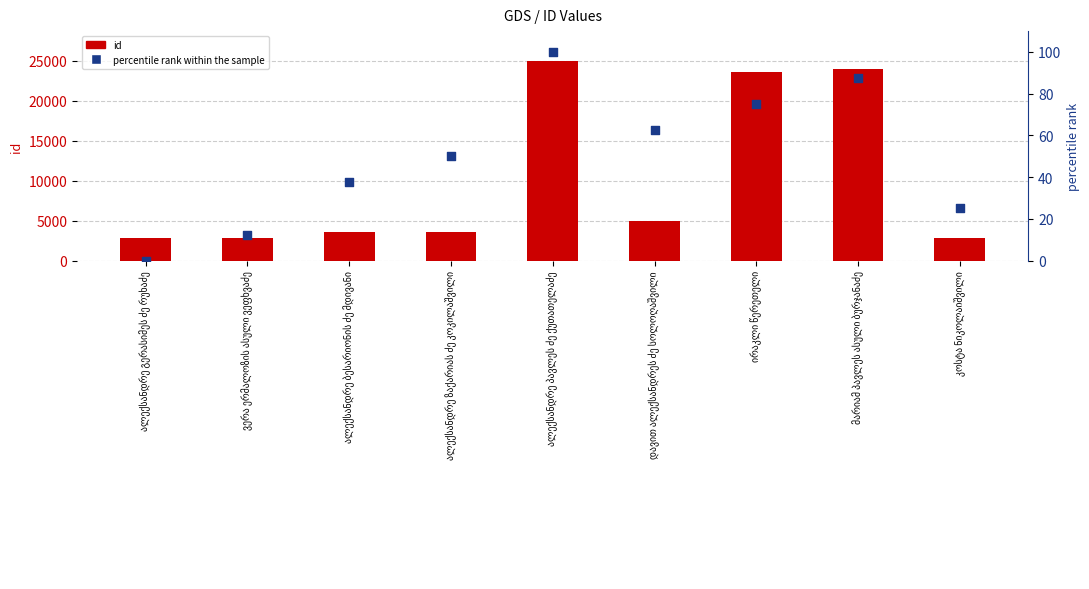

Which series contains the highest Y value?

id